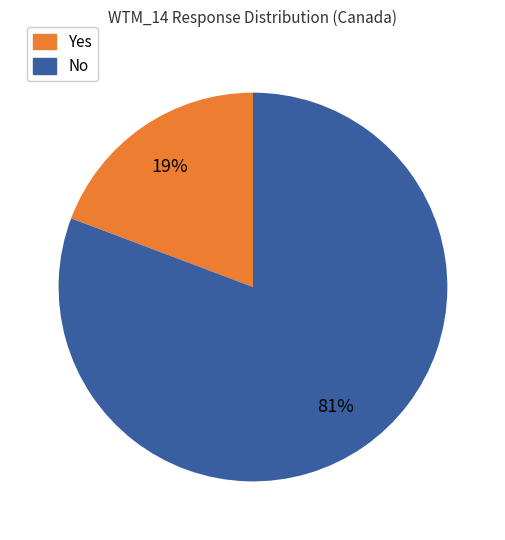

Is there a majority slice in this chart?

Yes